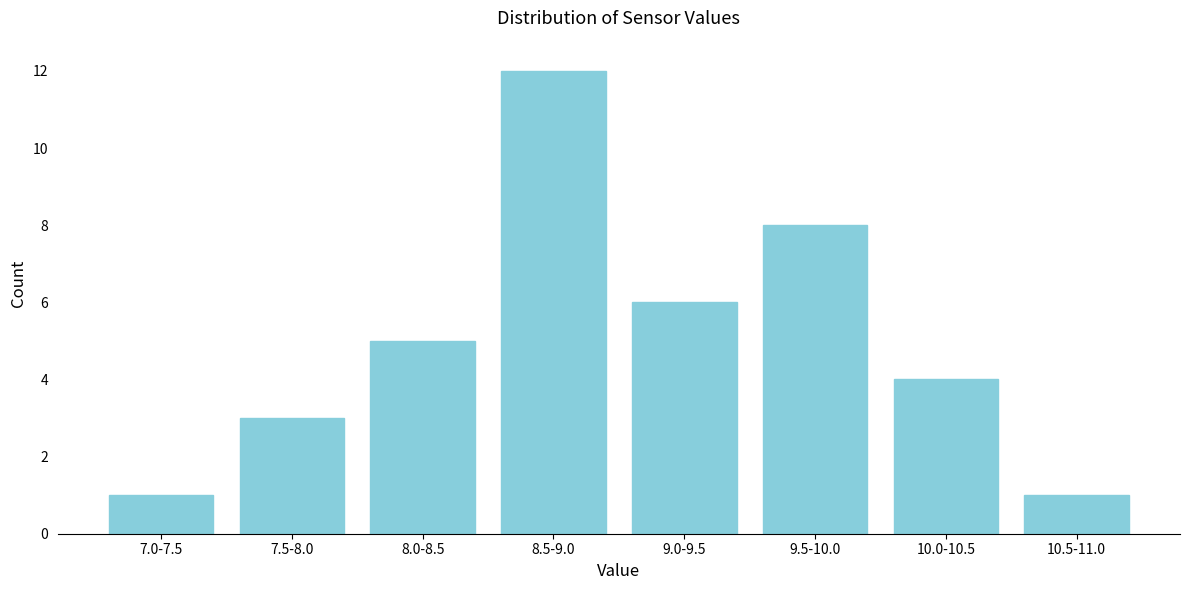

Reading left to right, what are all the values shown in this chart?

1	3	5	12	6	8	4	1